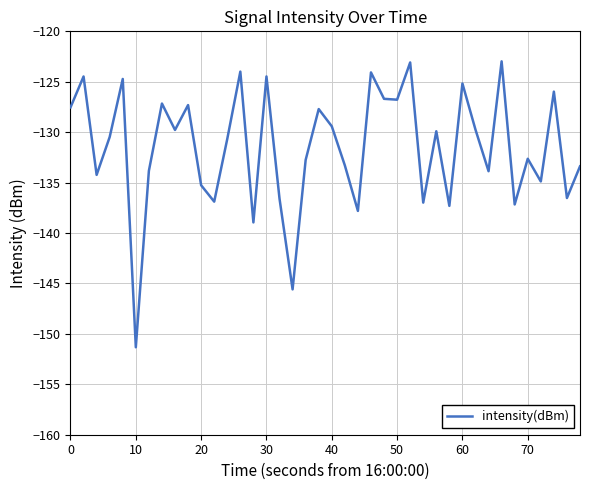

What is the greatest value displayed?

-123.0